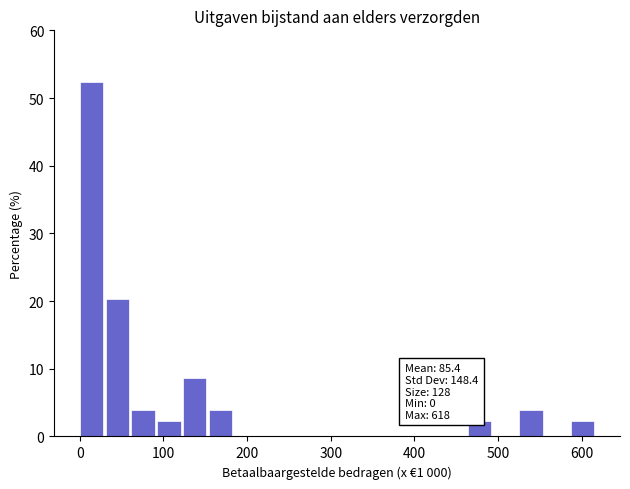

Read against the x-axis, roughly where is the centre of the tallest bar?

10